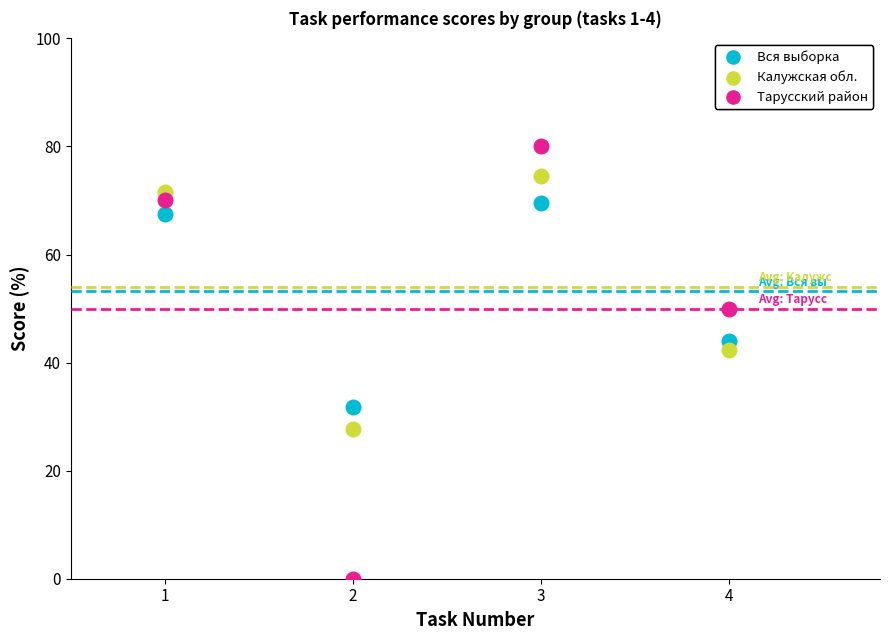

Across all data points, what is the range of X values (max minus min)?

3.0